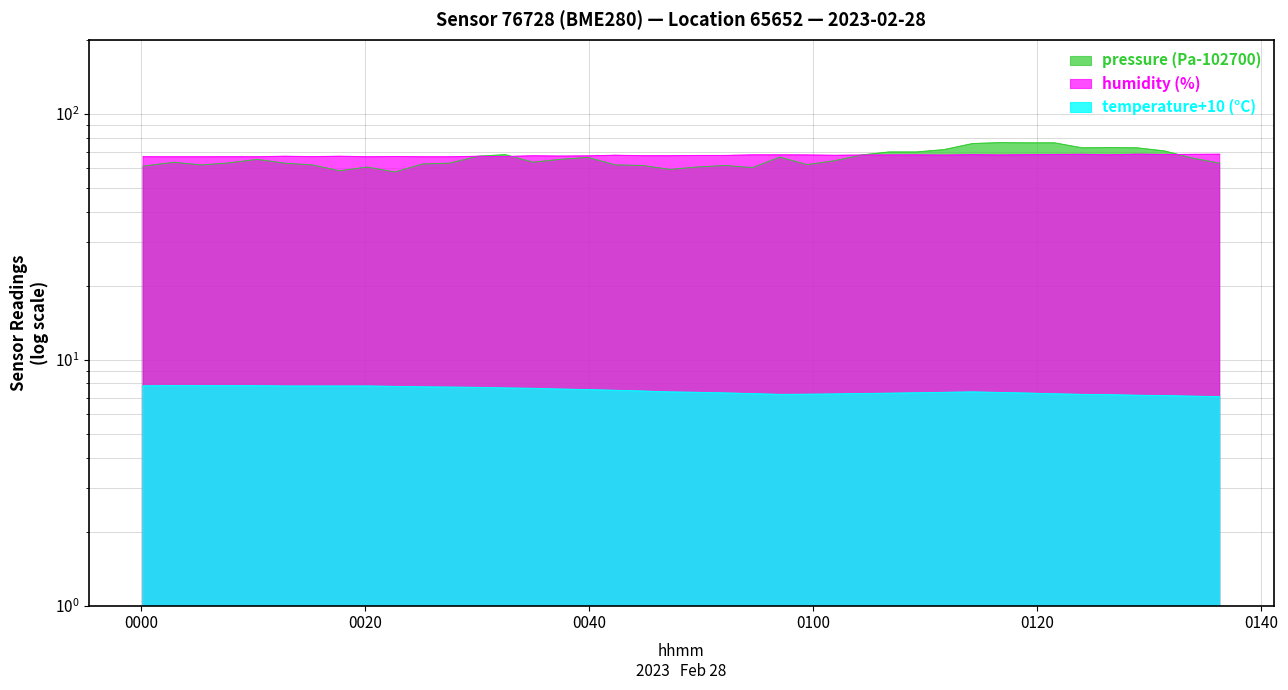

Is the value of pressure at 17 greater than the value of humidity at 39?

No